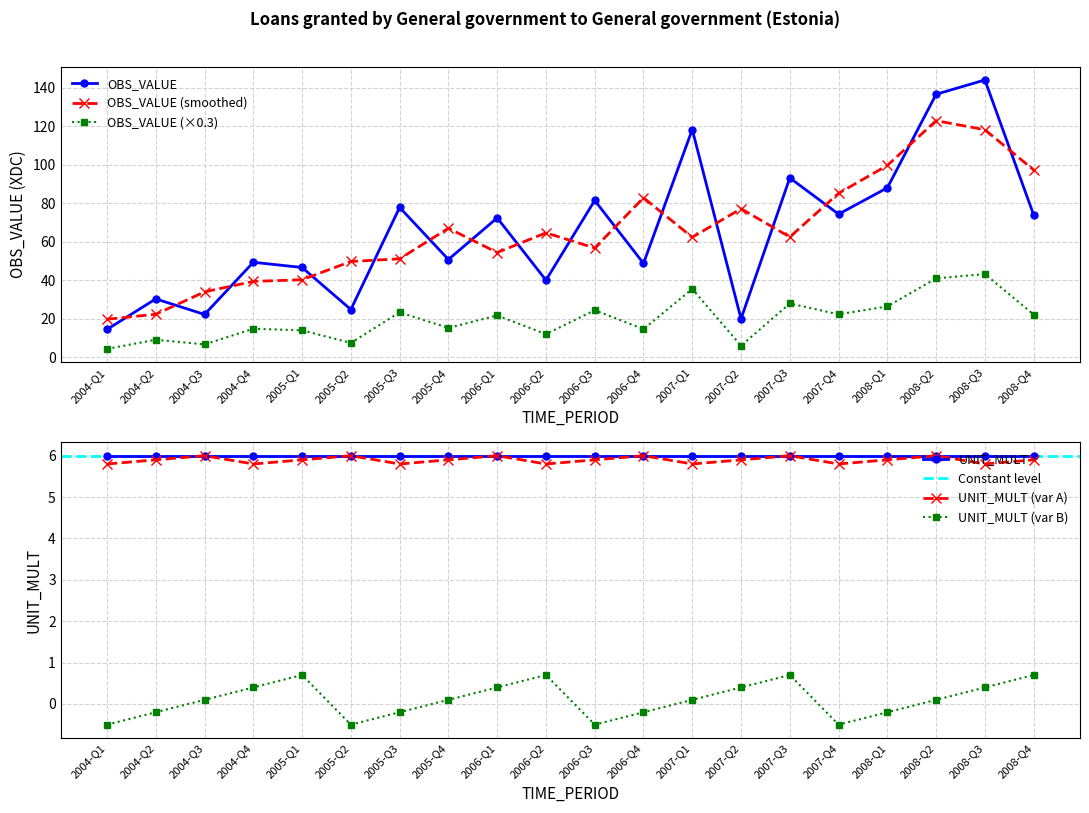

List the labels in order of value, largest first.

2008-Q3, 2008-Q2, 2007-Q1, 2007-Q3, 2008-Q1, 2006-Q3, 2005-Q3, 2007-Q4, 2008-Q4, 2006-Q1, 2005-Q4, 2004-Q4, 2006-Q4, 2005-Q1, 2006-Q2, 2004-Q2, 2005-Q2, 2004-Q3, 2007-Q2, 2004-Q1